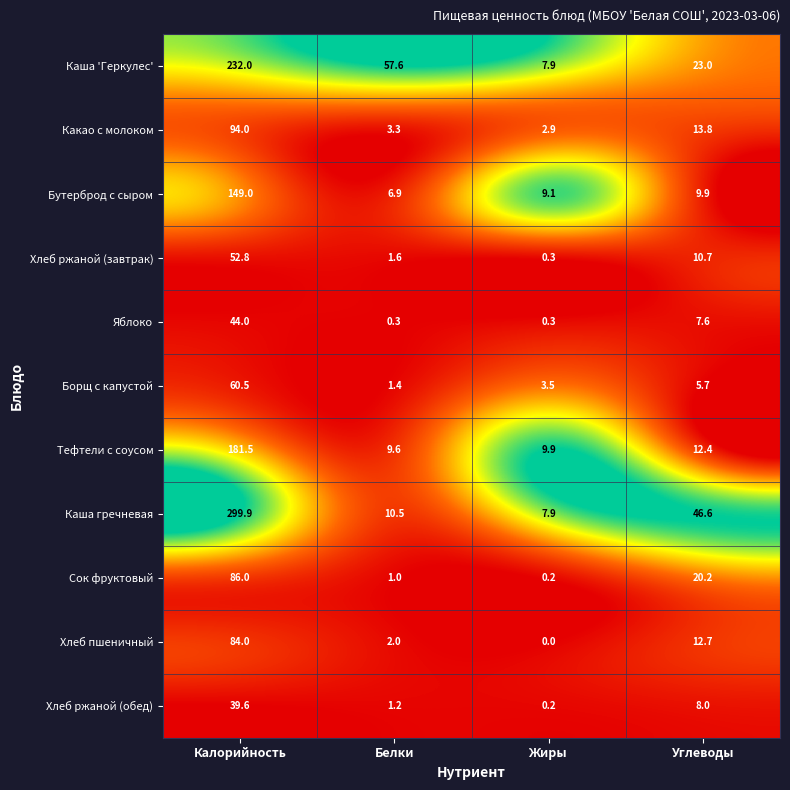

At which category is the sum across all series the highest?

Калорийность